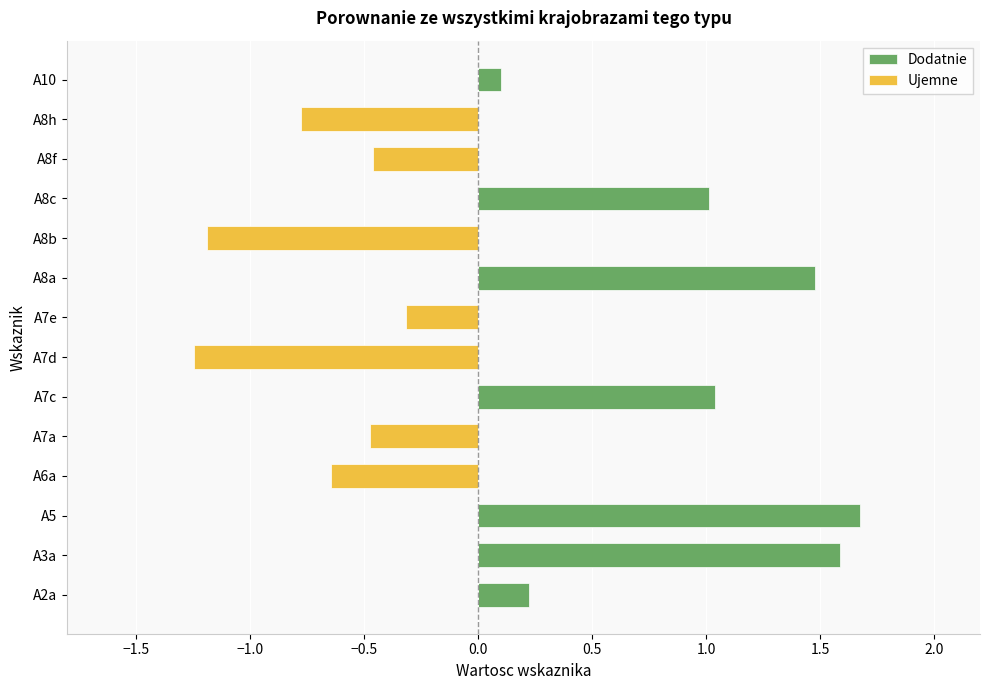

At how many categories does at least one series exceed 0?

7